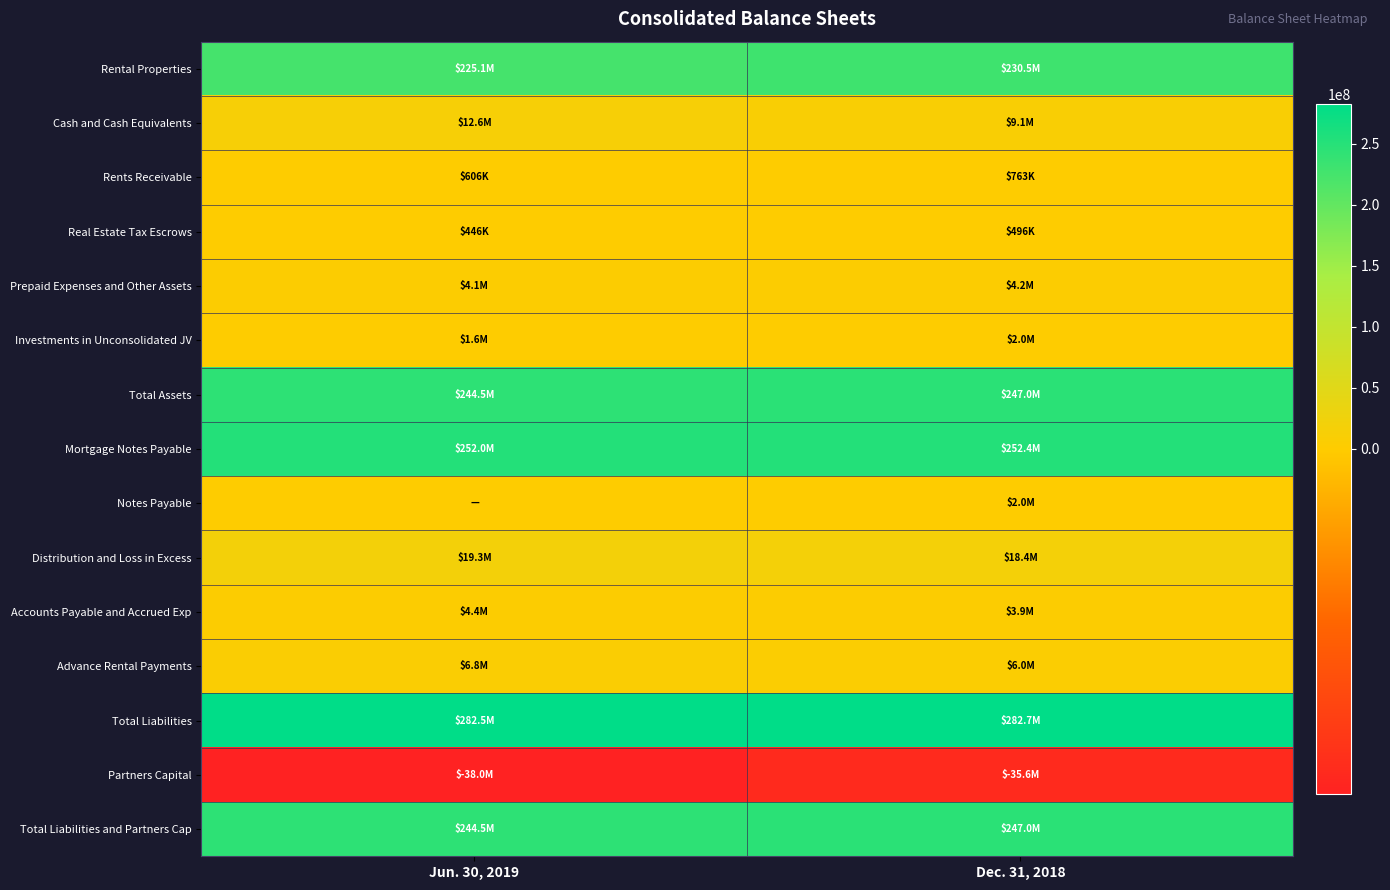

What is the spread (max minus min) of values at Dec. 31, 2018?

318283360